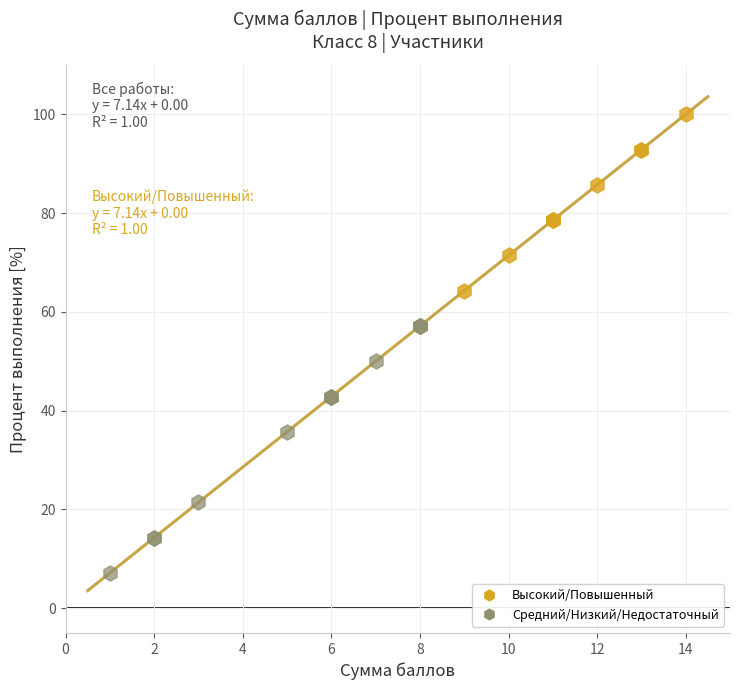

Which series has the widest spread of Y values?

Средний/Низкий/Недостаточный